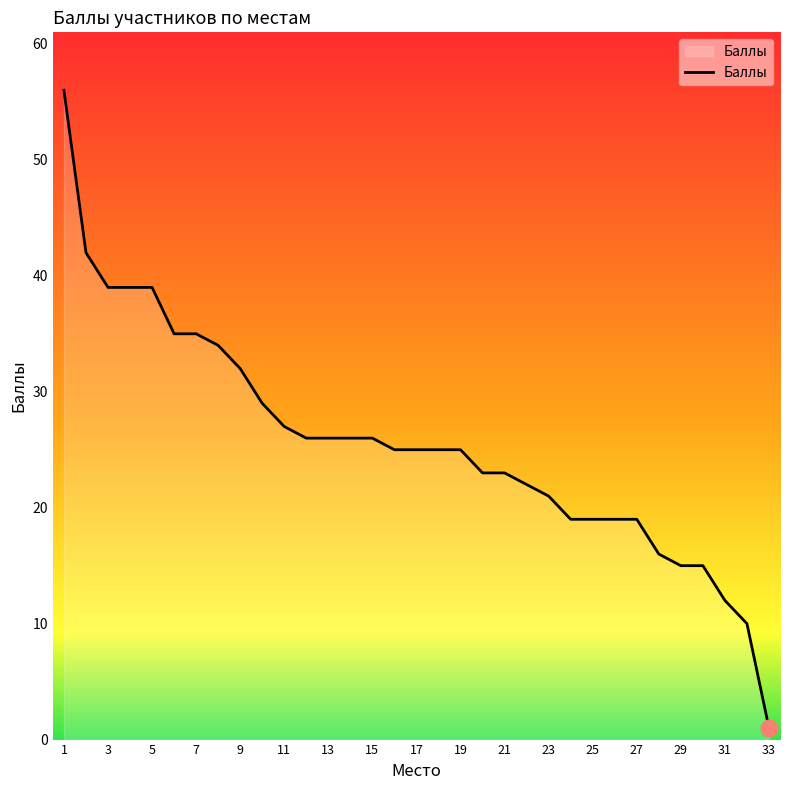

What is the difference between the second highest and minimum values?

41